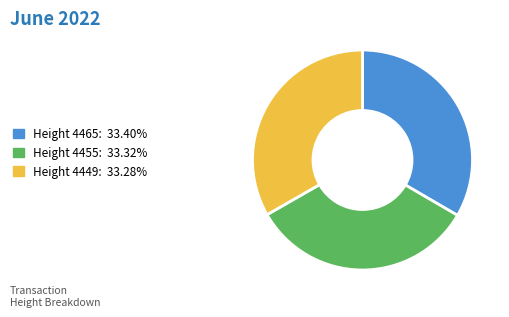

Approximately how many times larger is the value at Height 4465: 33.40% compared to Height 4449: 33.28%?

1.0